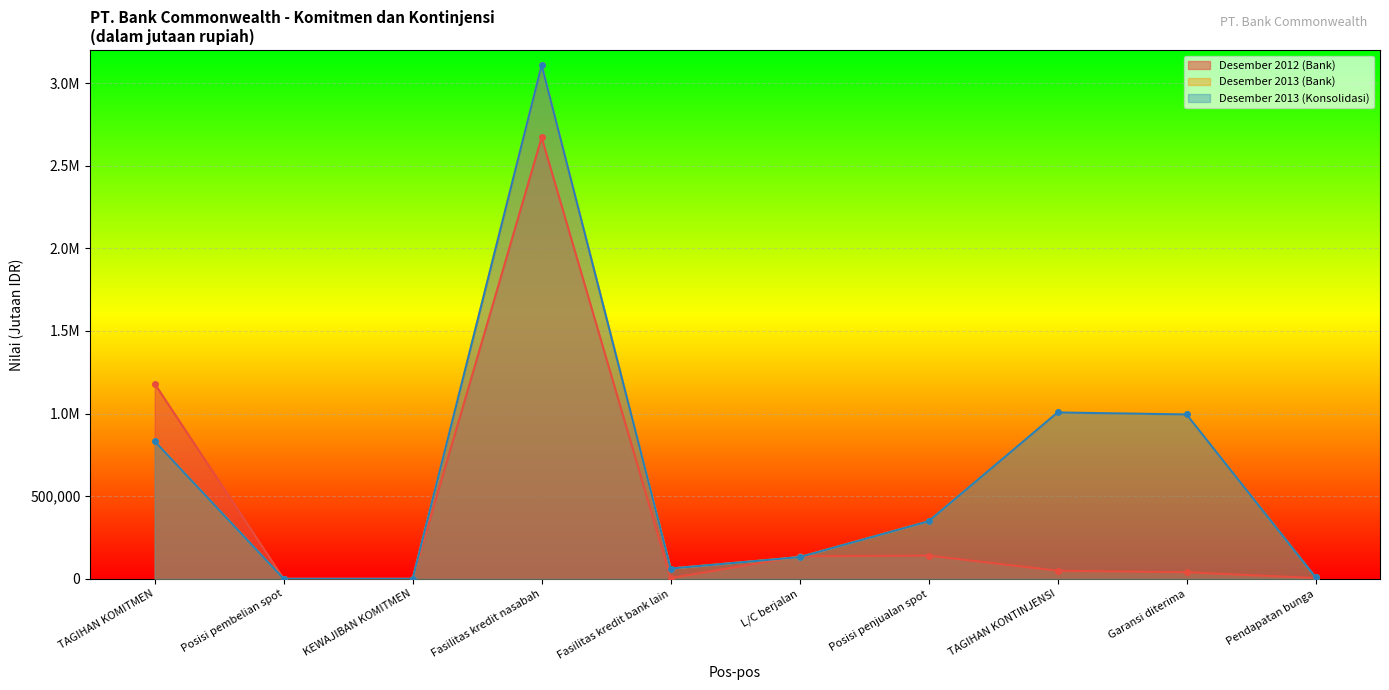

Count the number of data series in this chart.

3